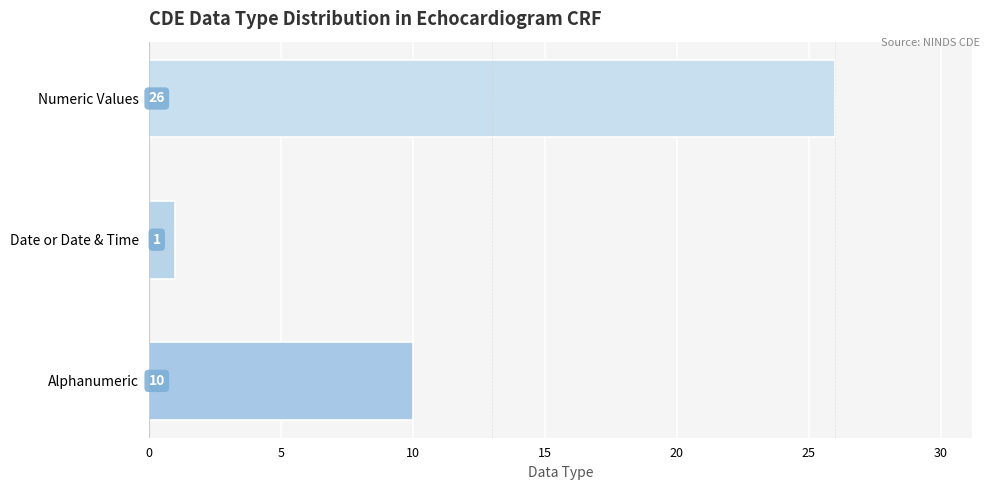

List the labels in order of value, largest first.

Numeric Values, Alphanumeric, Date or Date & Time